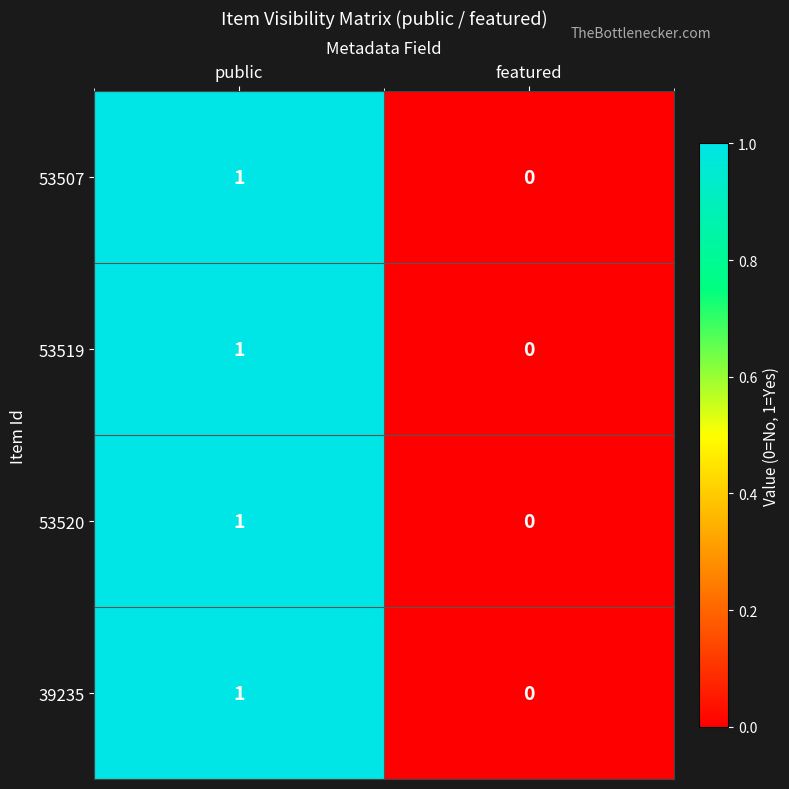

Reading left to right, extract all data points from this chart.

53507: 1	0
53519: 1	0
53520: 1	0
39235: 1	0